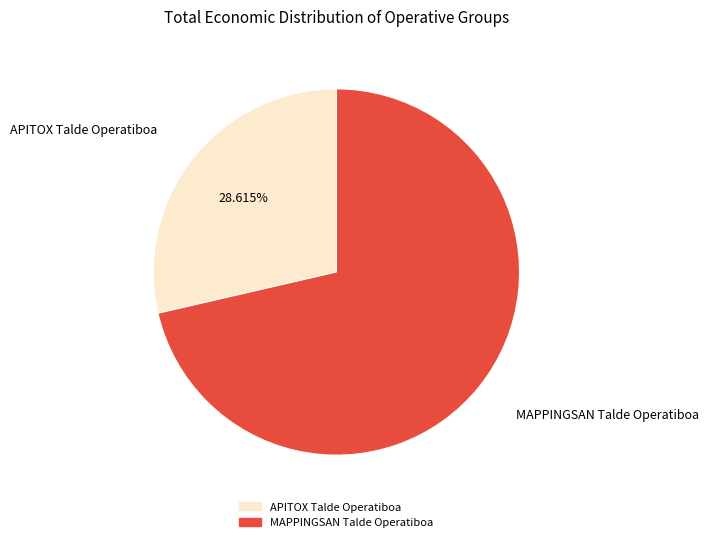

Which slice represents more than half of the pie?

MAPPINGSAN Talde Operatiboa